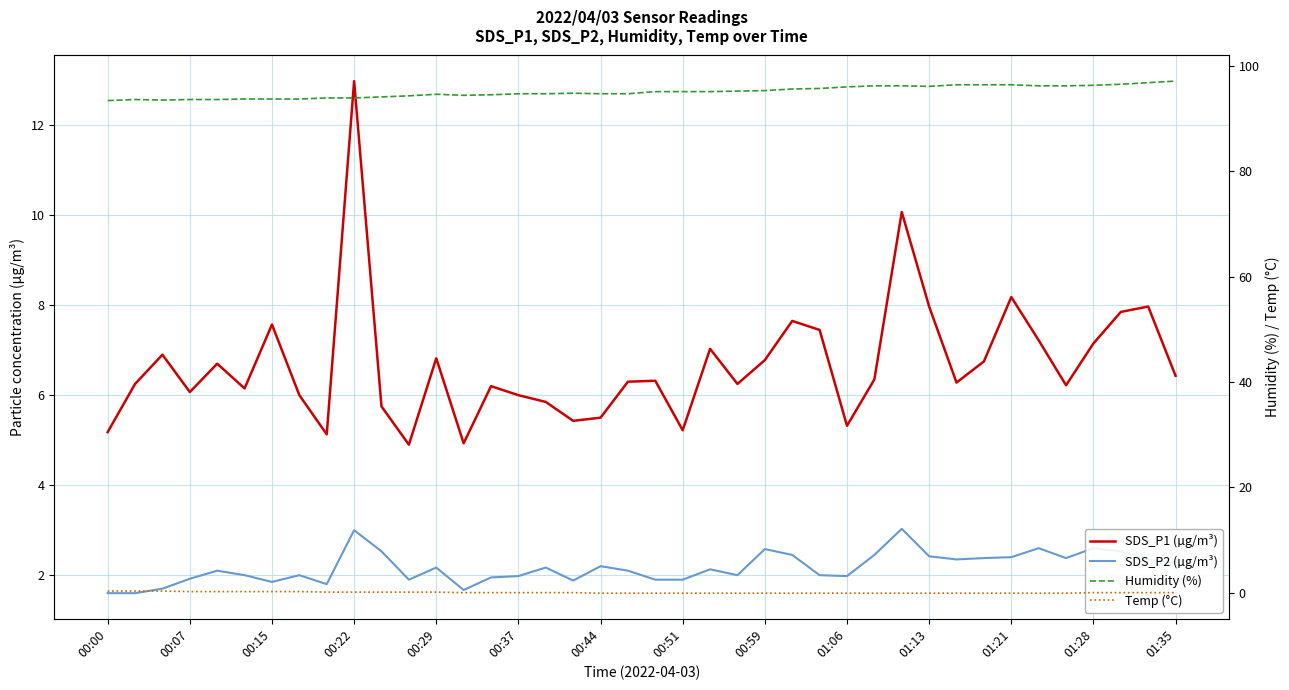

True or false: Temp (°C) and Humidity (%) cross at least once.

False